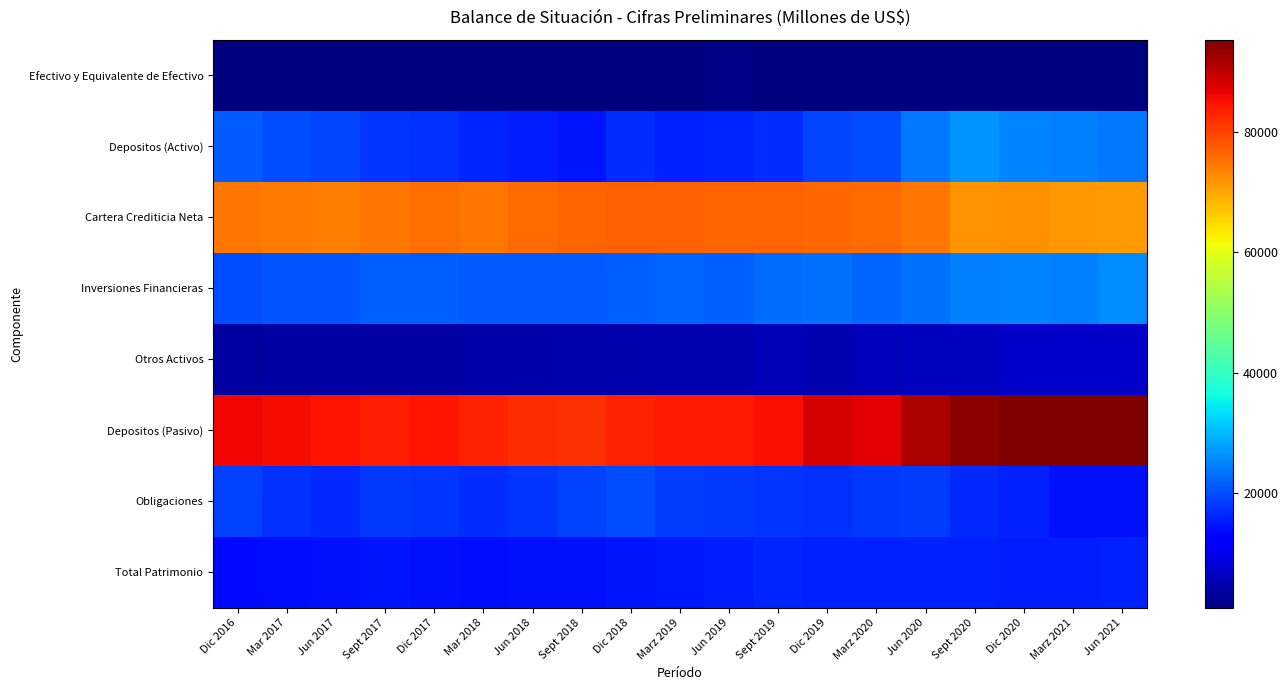

Rank the series by their maximum value, from lowest to highest.

Efectivo y Equivalente de Efectivo, Otros Activos, Total Patrimonio, Obligaciones, Inversiones Financieras, Depositos (Activo), Cartera Crediticia Neta, Depositos (Pasivo)